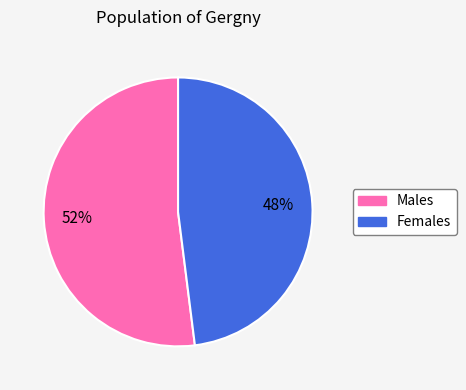

Is it true that Females is 48% of the pie?

True